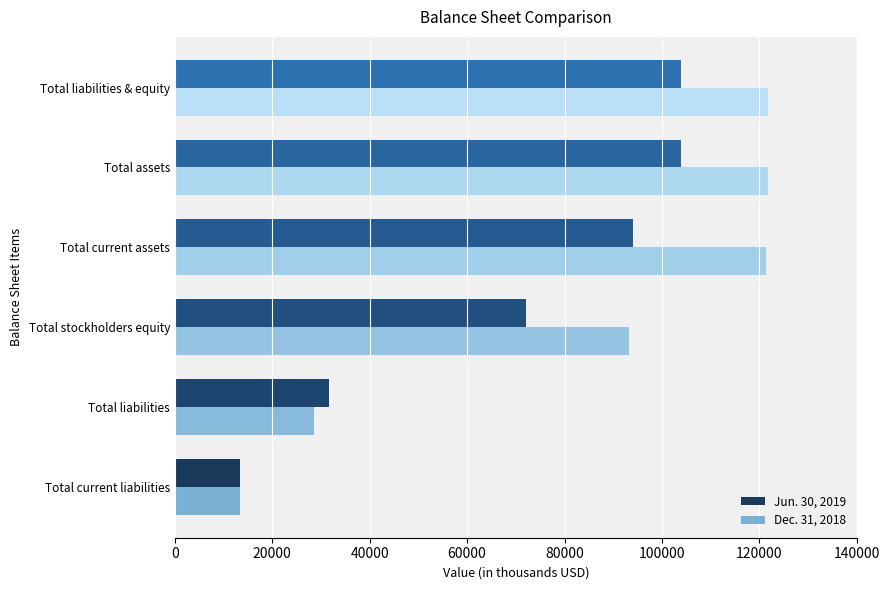

What is the minimum value shown in the chart?

13306